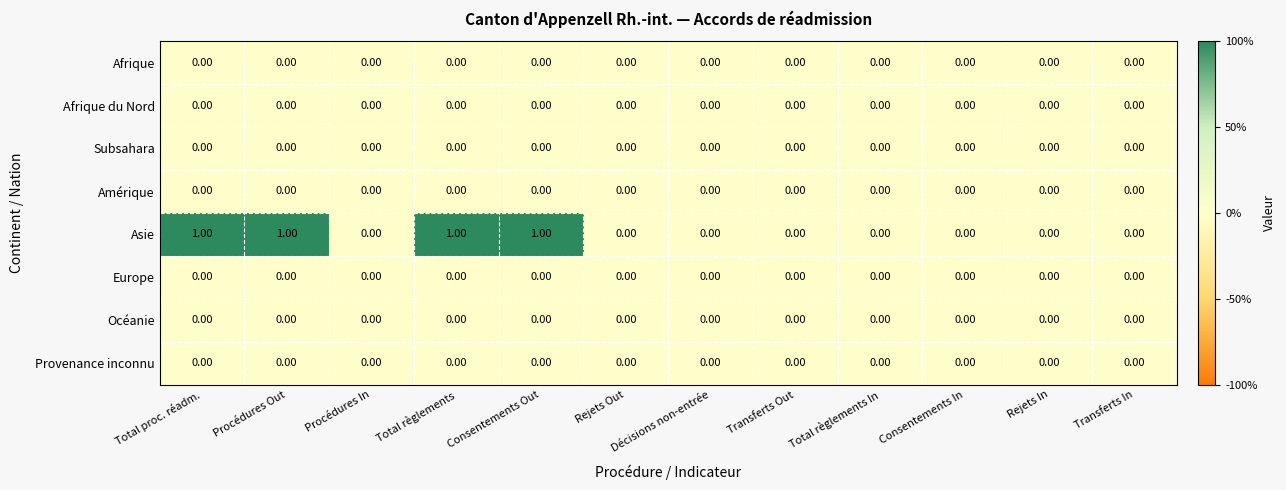

Which series has the largest total across all categories?

Asie